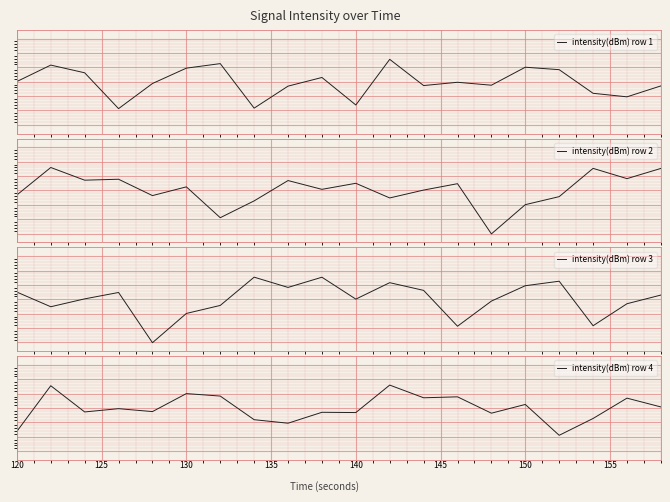

What is the value of the intensity(dBm) row 1 point at the 19th from the left?

-5.3